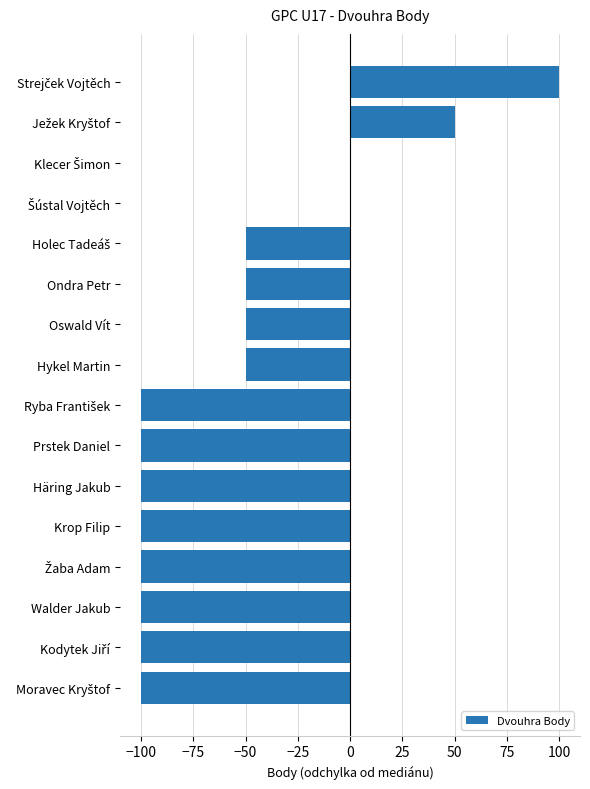

How many distinct data groups are displayed?

1